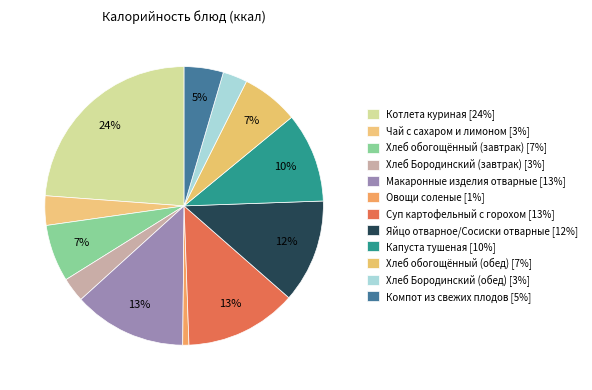

Count the number of slices in the pie.

12